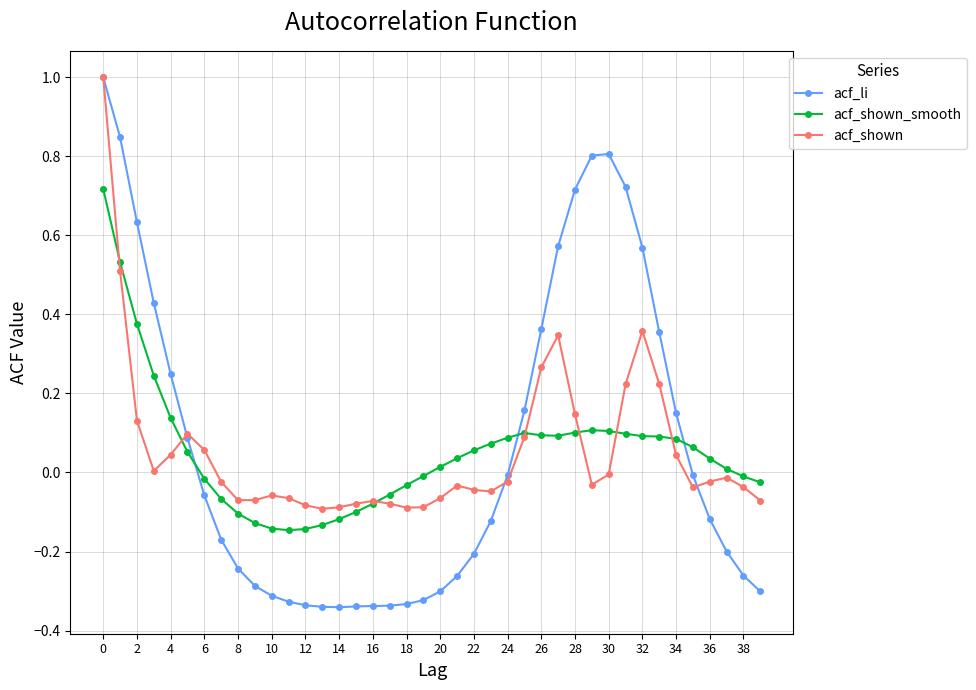

Which series has the largest range (max minus min)?

acf_li